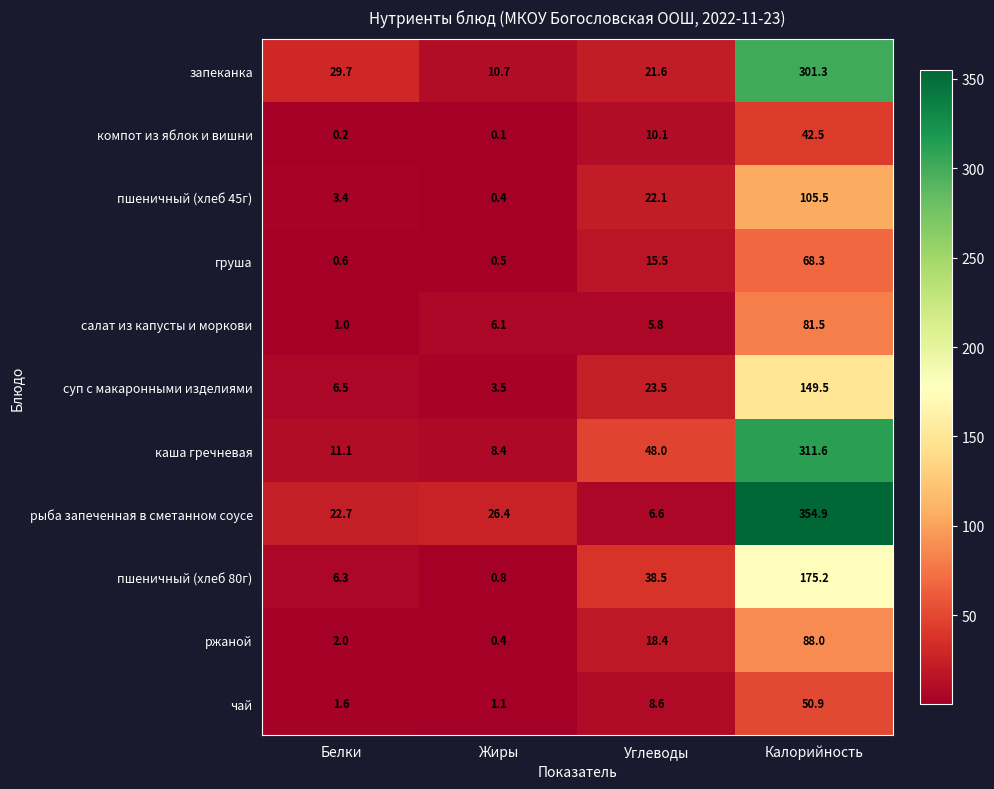

True or false: пшеничный (хлеб 80г) has a value of 6.3 at Белки.

True